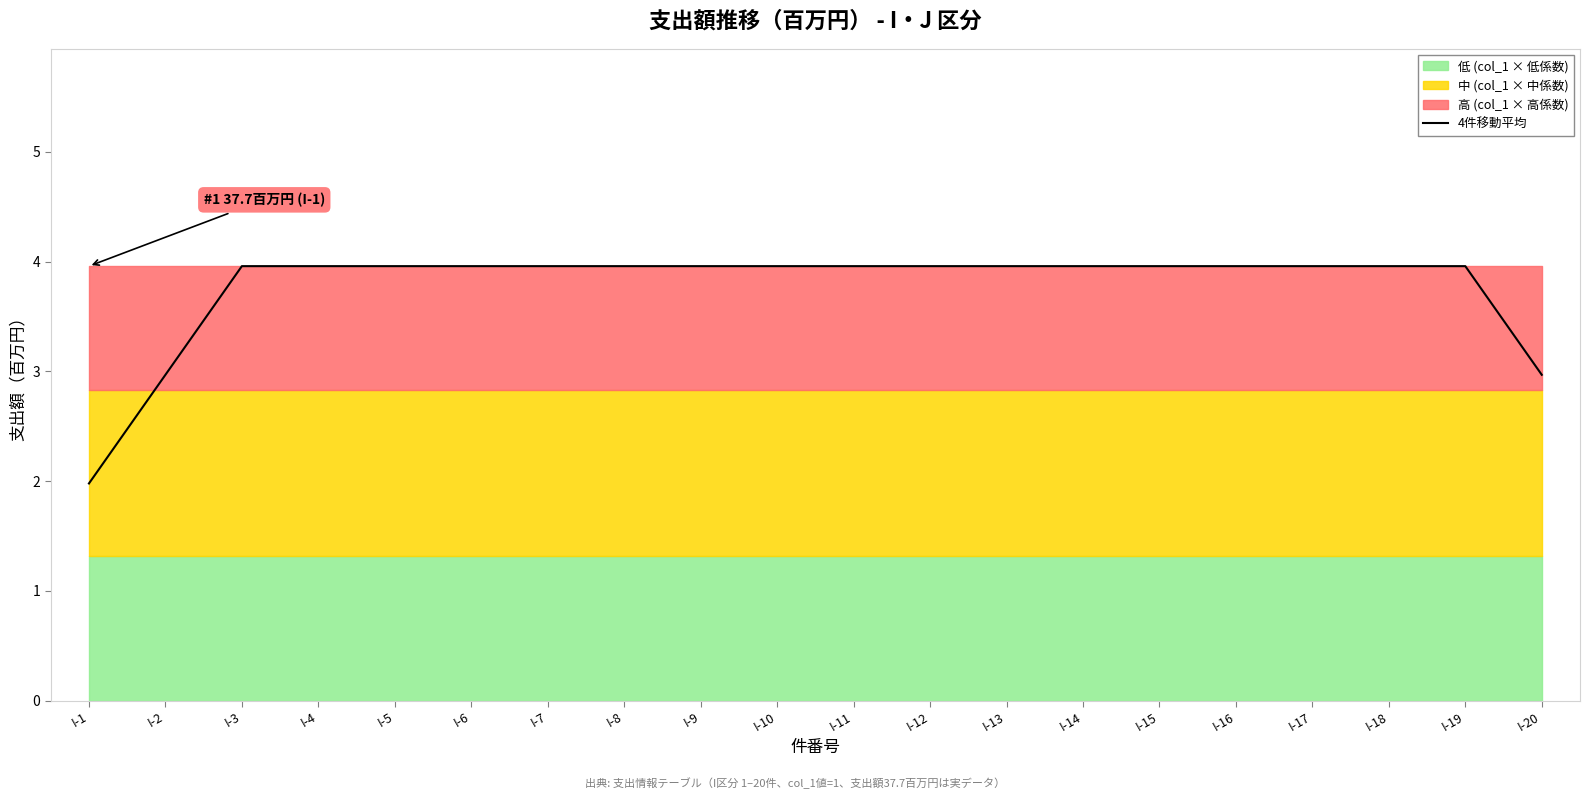

What is the greatest value displayed?

4.0